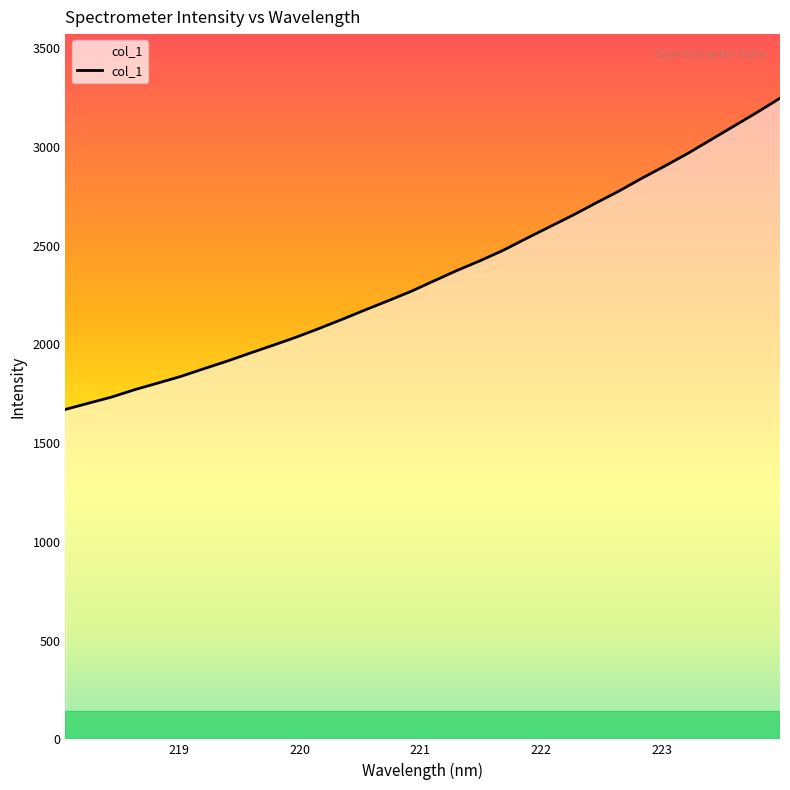

What is the difference between the maximum and minimum values?

1575.6